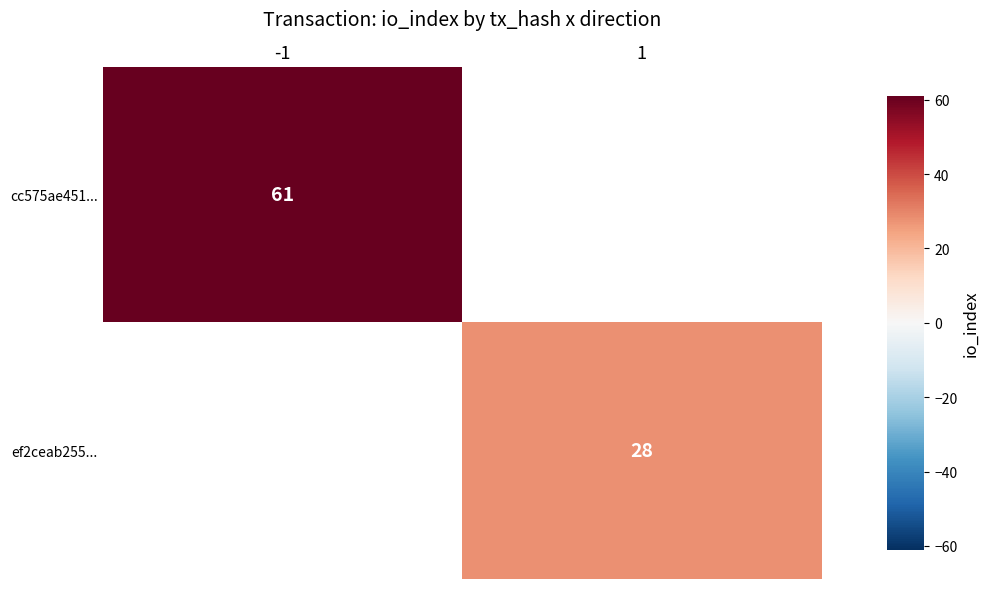

True or false: ef2ceab255... has a value of 18 at 1.

False